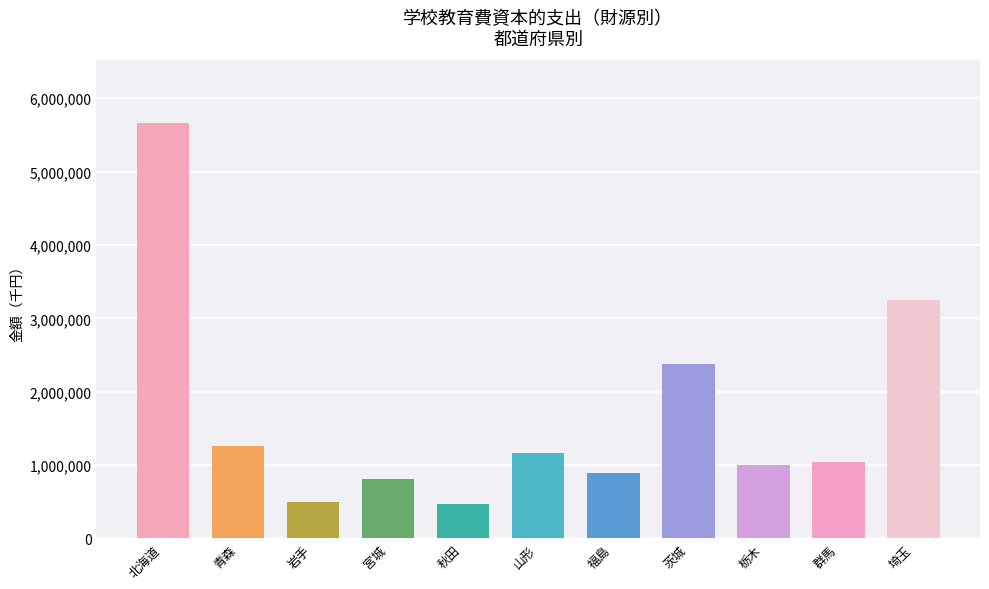

What is the label of the 1st bar from the right?

埼玉